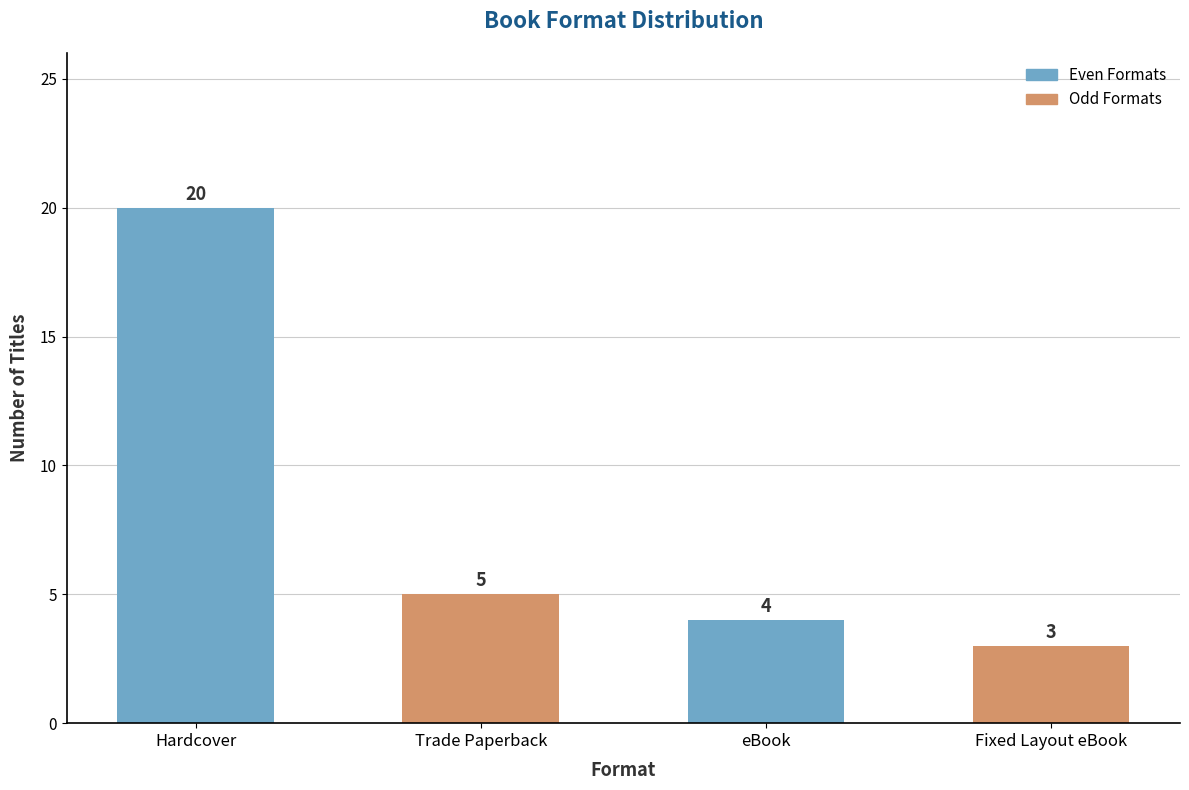

Where does the data first go above 5?

Hardcover